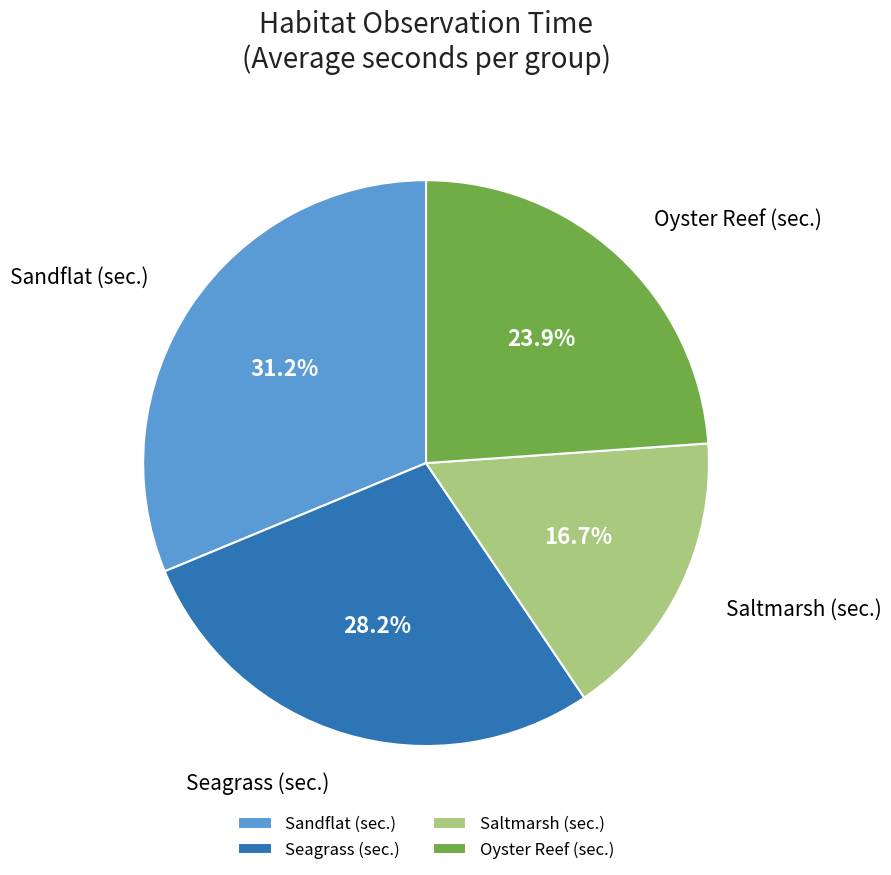

Which has a higher value, Sandflat (sec.) or Saltmarsh (sec.)?

Sandflat (sec.)